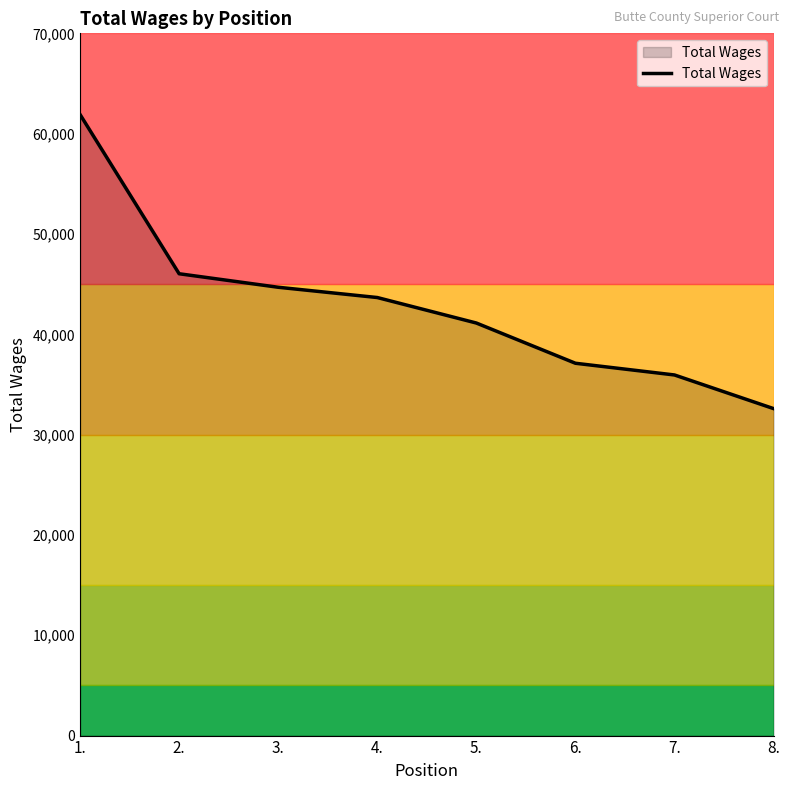

The value at 8. is 32593. True or false?

True